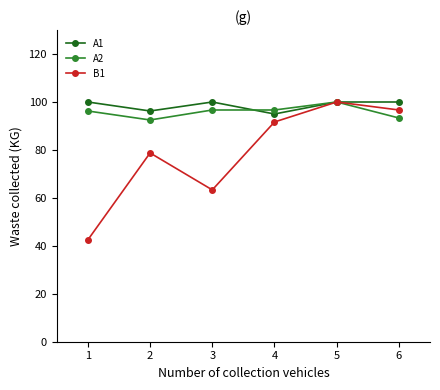

List the labels in order of B1 value, largest first.

5, 6, 4, 2, 3, 1